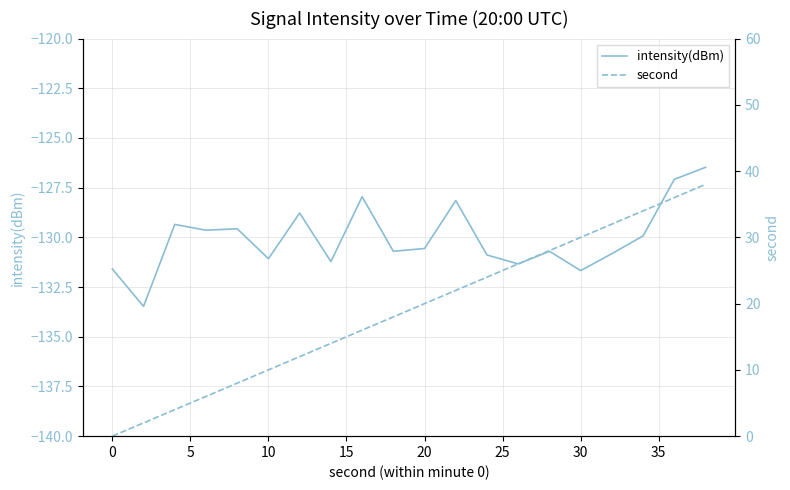

Rank the series by their average value, from highest to lowest.

second, intensity(dBm)